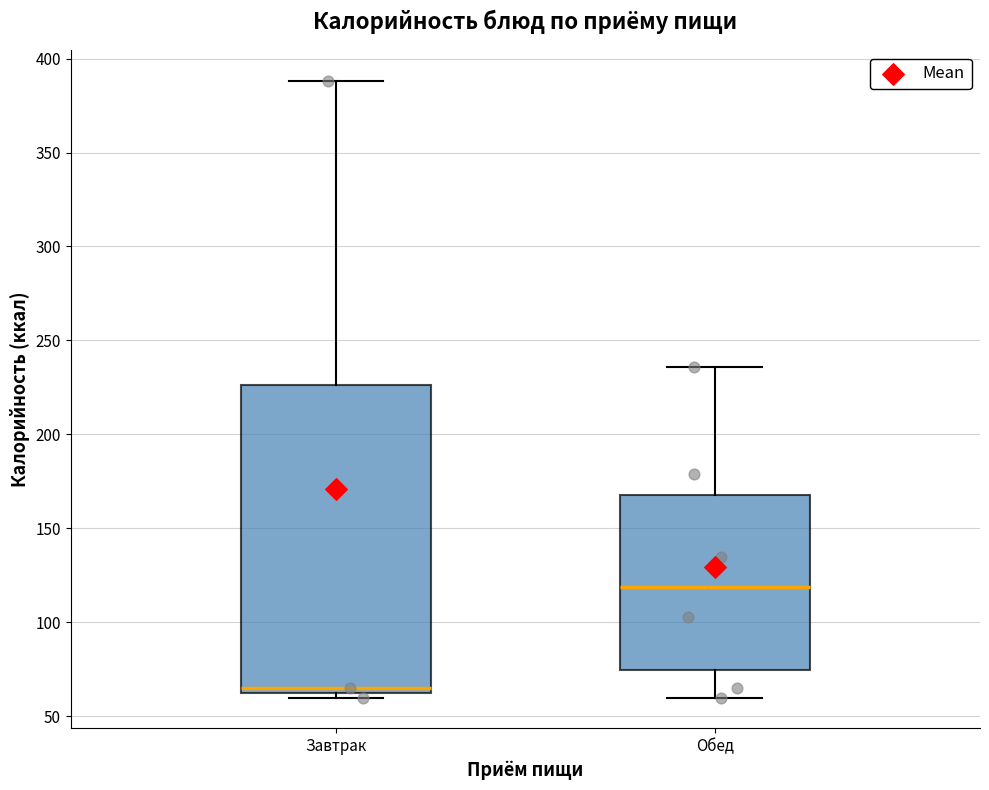

Which box's median line is the highest?

Обед